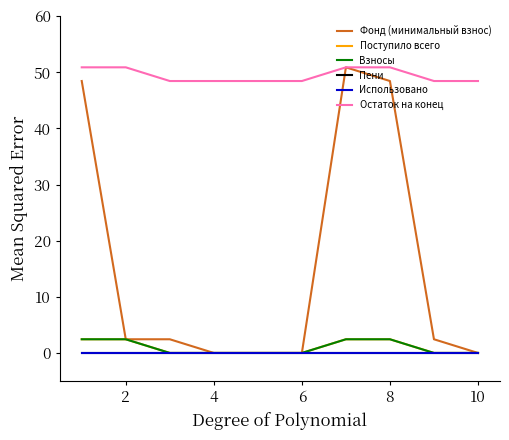

Is this an area chart (filled region under the line)?

No